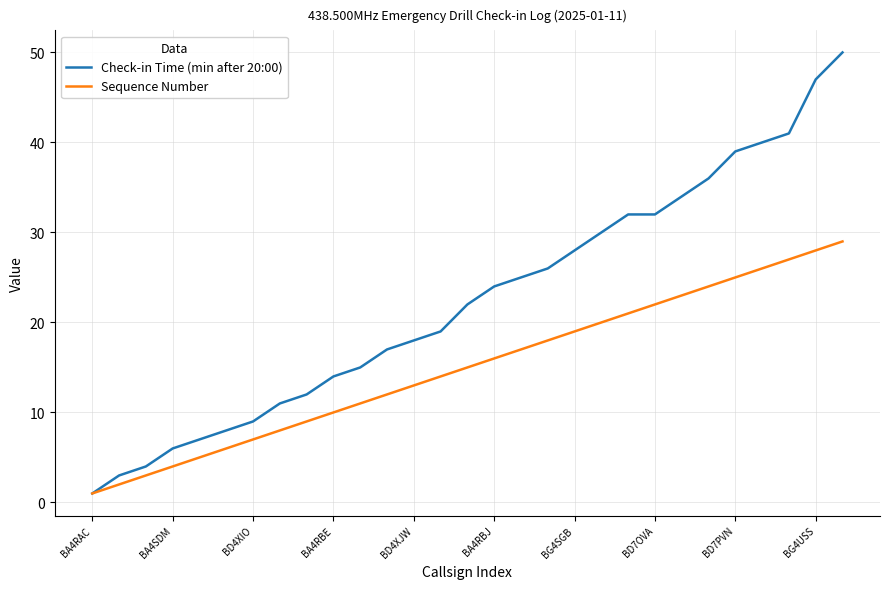

Which series has the widest spread of values?

Check-in Time (min after 20:00)